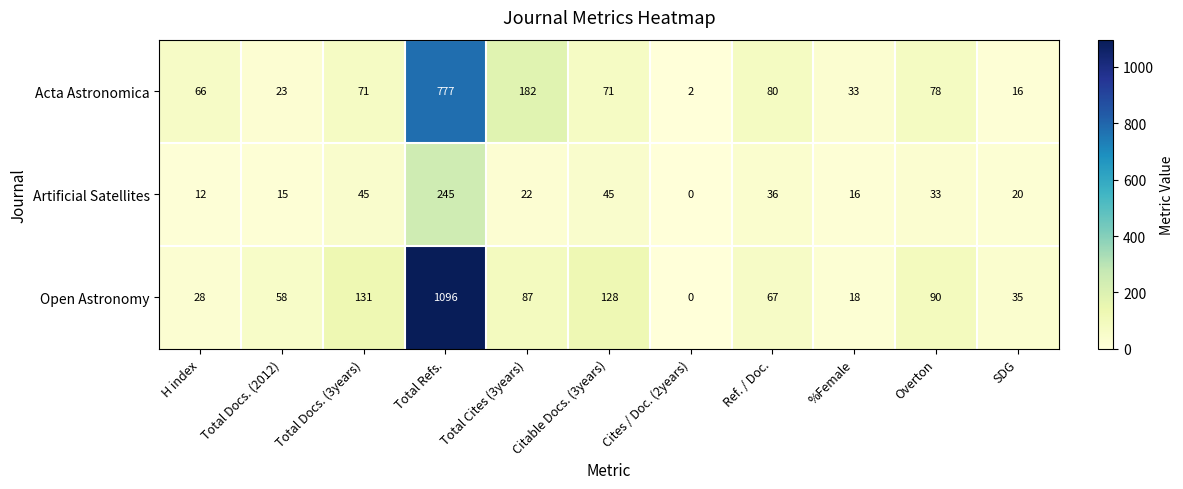

What is the difference between the Open Astronomy values at Overton and SDG?

55